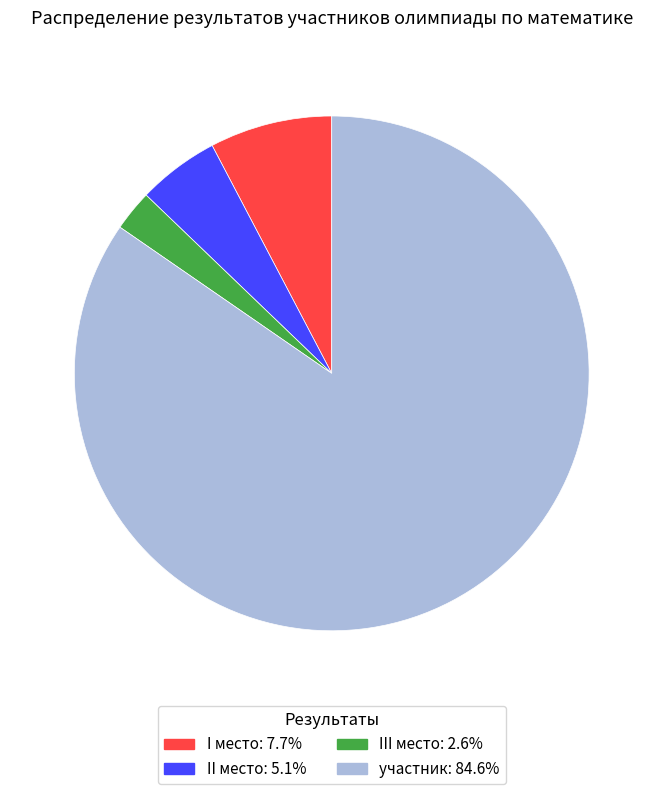

Rank the categories by value from highest to lowest.

участник, I место, II место, III место